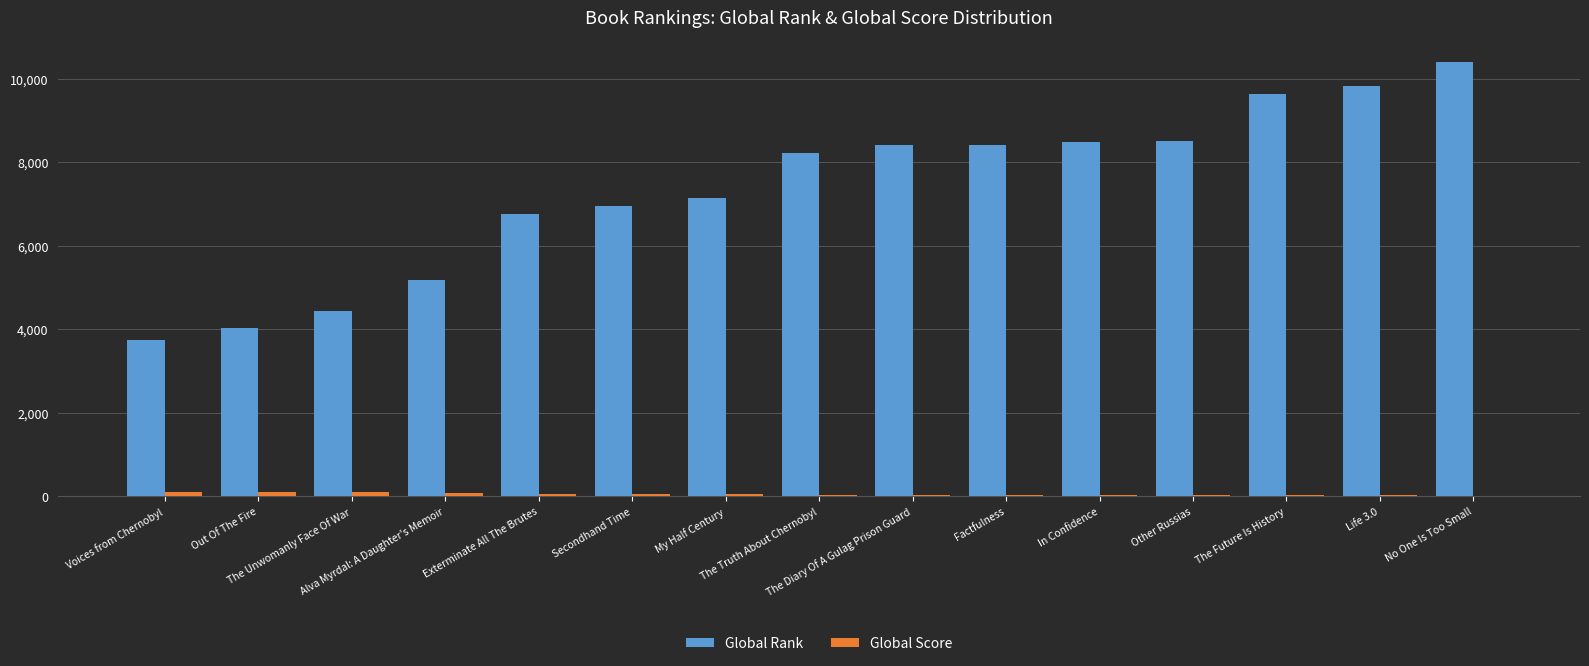

What is the highest value of the Global Rank series?

10413